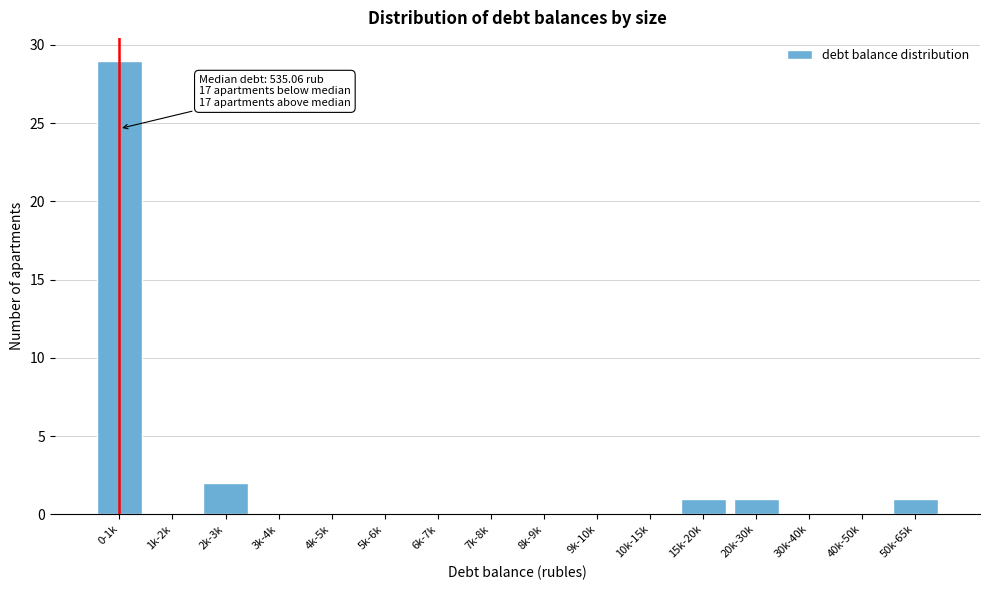

Reading left to right, extract all data points from this chart.

0-1k=29	1k-2k=0	2k-3k=2	3k-4k=0	4k-5k=0	5k-6k=0	6k-7k=0	7k-8k=0	8k-9k=0	9k-10k=0	10k-15k=0	15k-20k=1	20k-30k=1	30k-40k=0	40k-50k=0	50k-65k=1